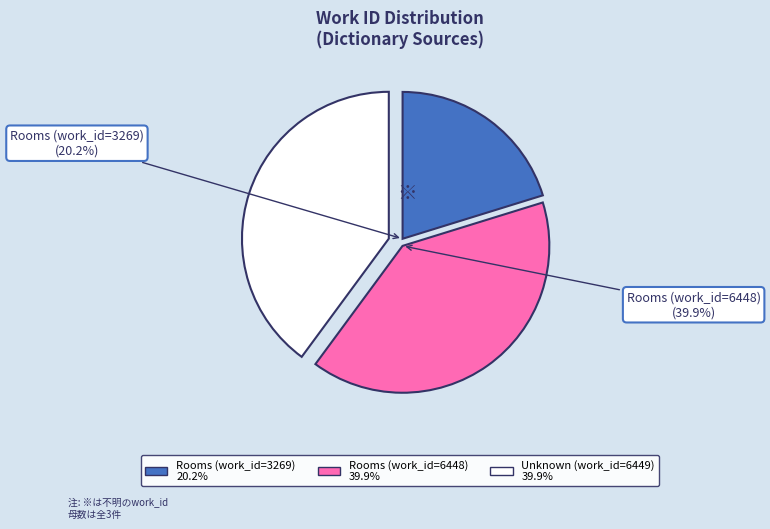

What percentage is the Unknown slice, to the nearest percent?

40%